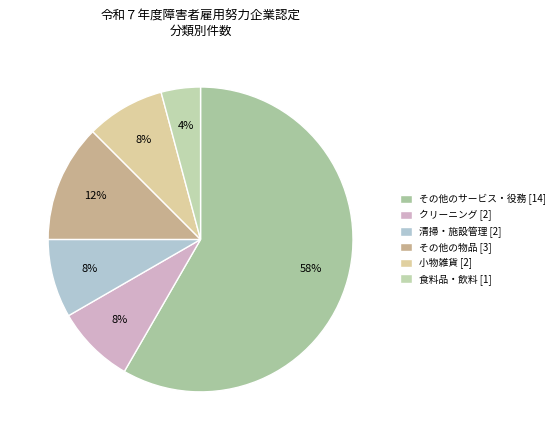

Is it true that その他の物品 is 12% of the pie?

True